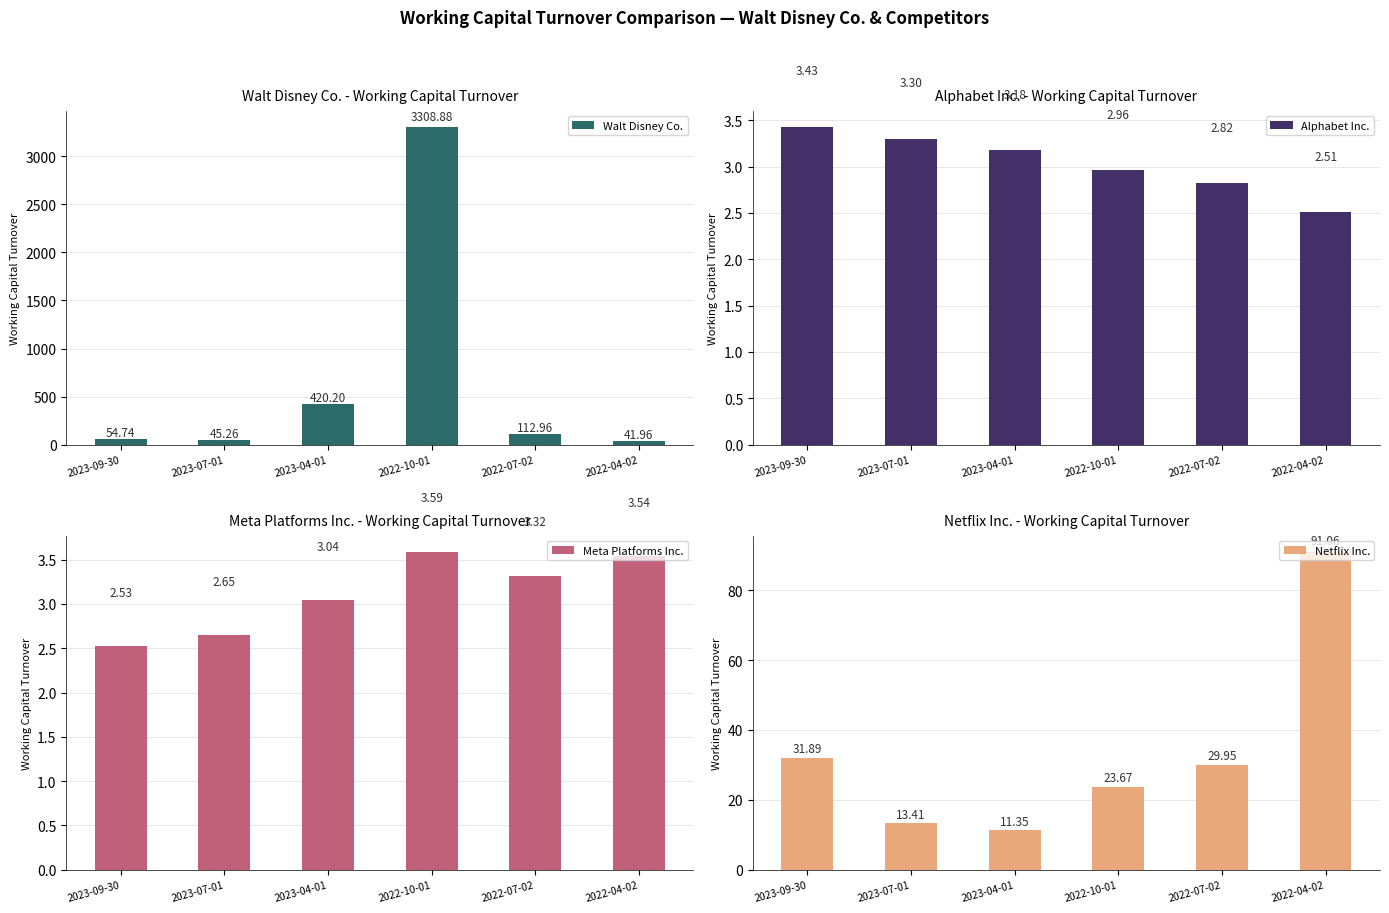

What is the minimum value for Netflix Inc.?

11.3